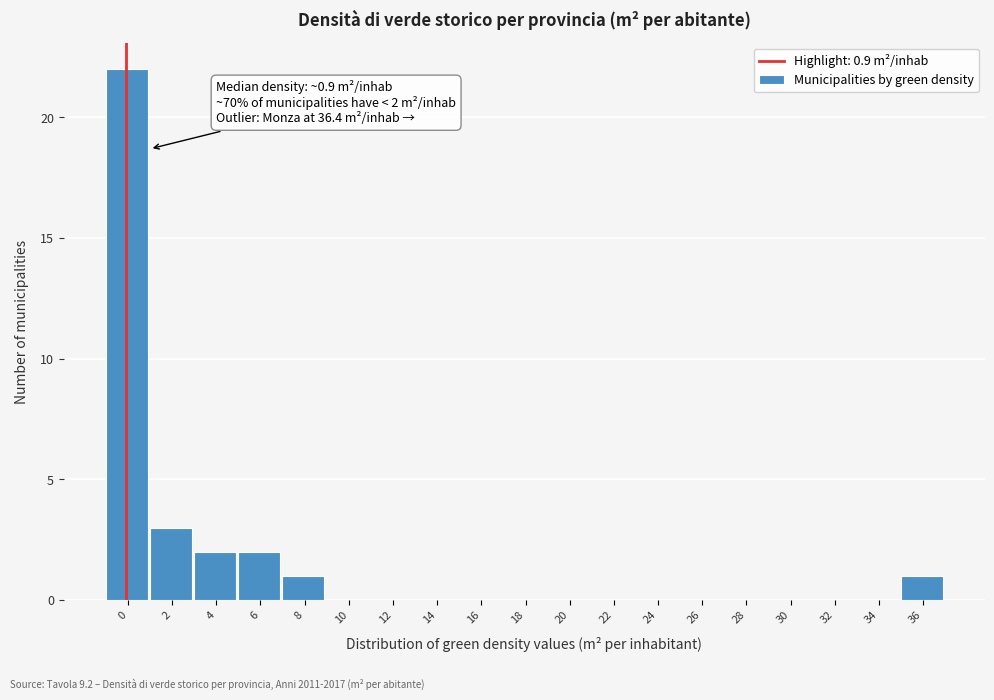

Reading right to left, transcribe all the data shown in this chart.

36=1	34=0	32=0	30=0	28=0	26=0	24=0	22=0	20=0	18=0	16=0	14=0	12=0	10=0	8=1	6=2	4=2	2=3	0=22